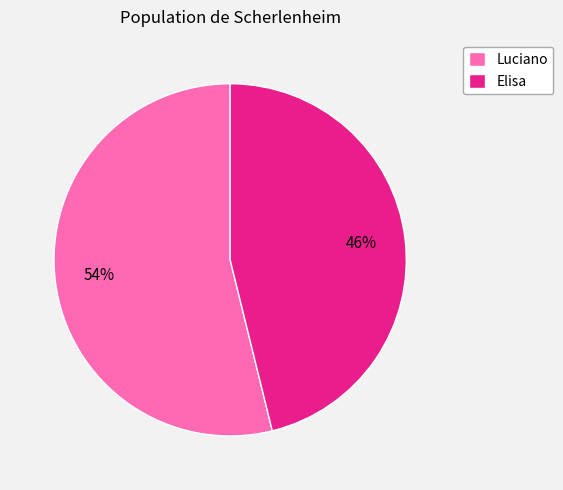

True or false: Luciano accounts for 54% of the total.

True